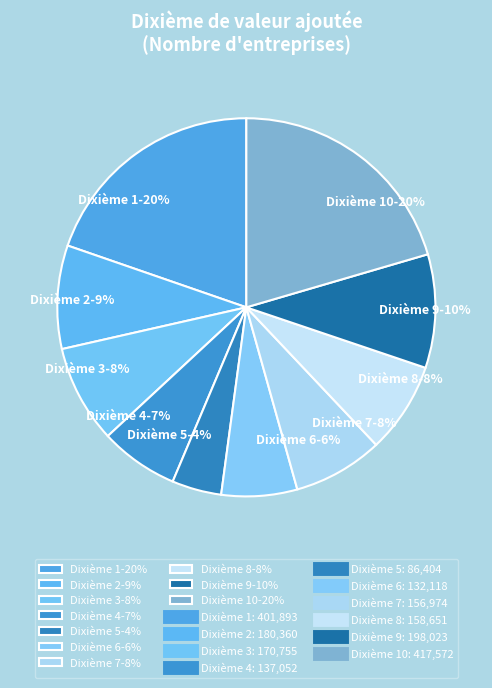

Count the number of slices in the pie.

10